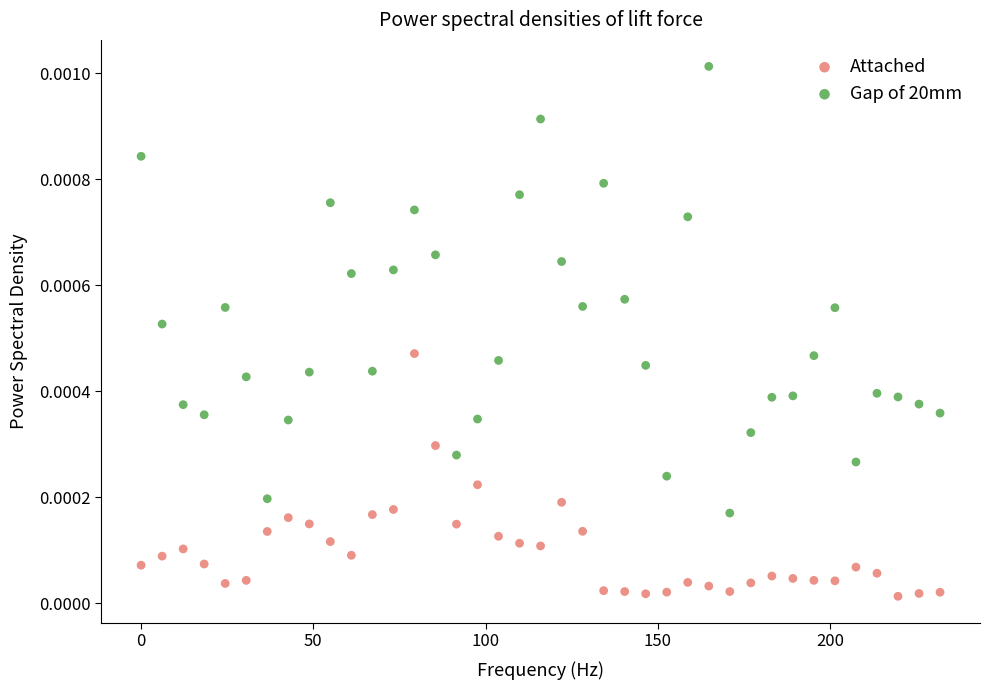

What is the X range (max minus min) for the scatter plot?

231.9